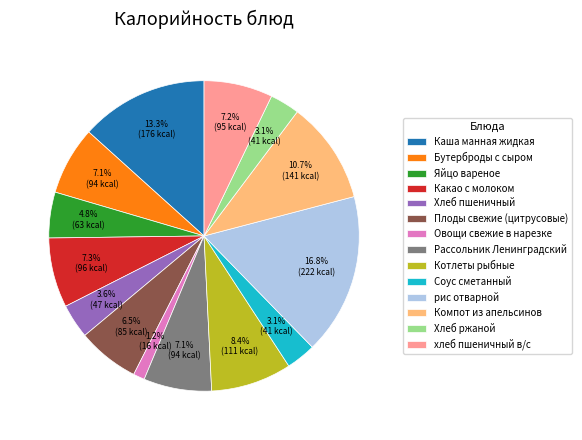

What percentage is the Рассольник Ленинградский slice, to the nearest percent?

7%